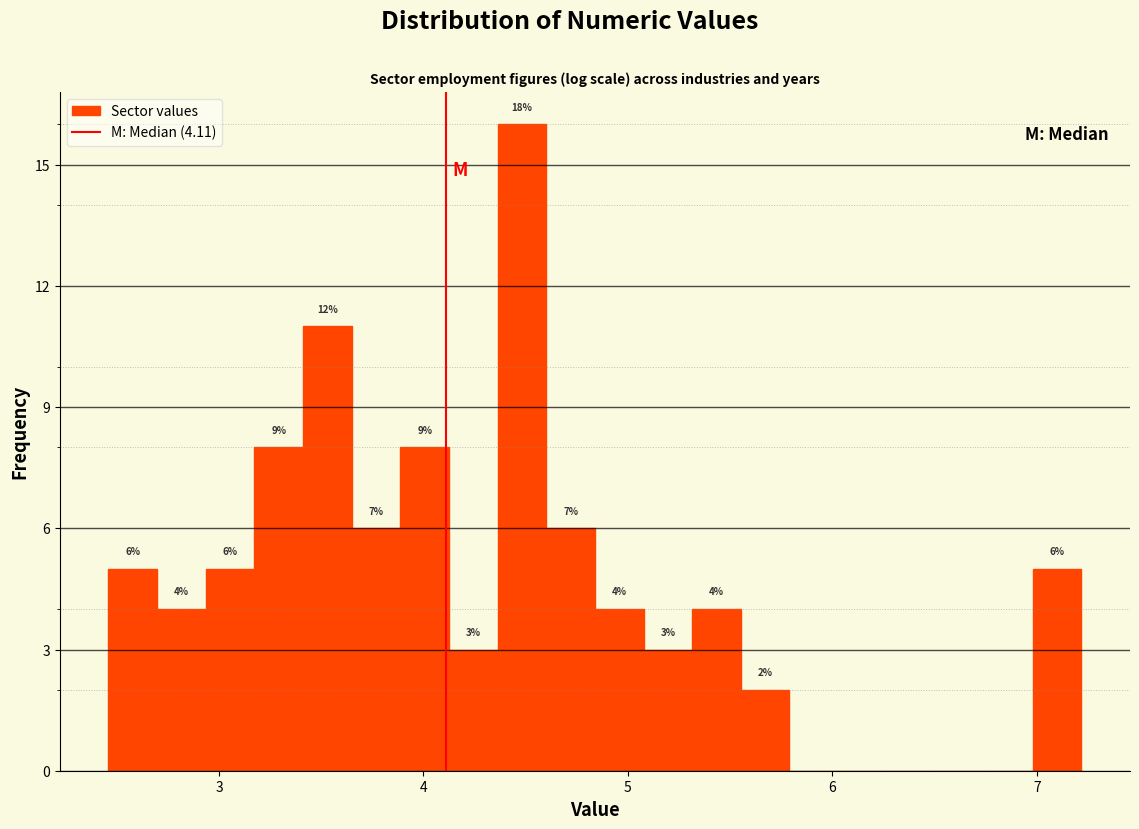

Read against the x-axis, roughly where is the centre of the tallest bar?

4.5